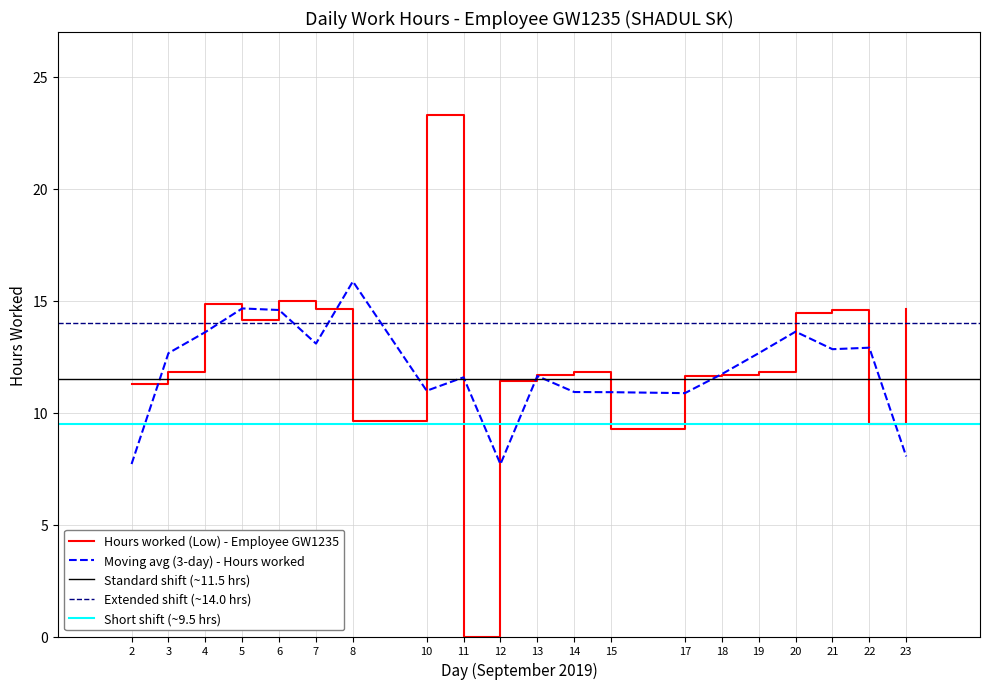

The value of Hours worked (Low) - Employee GW1235 at 22 is 13.3. True or false?

False